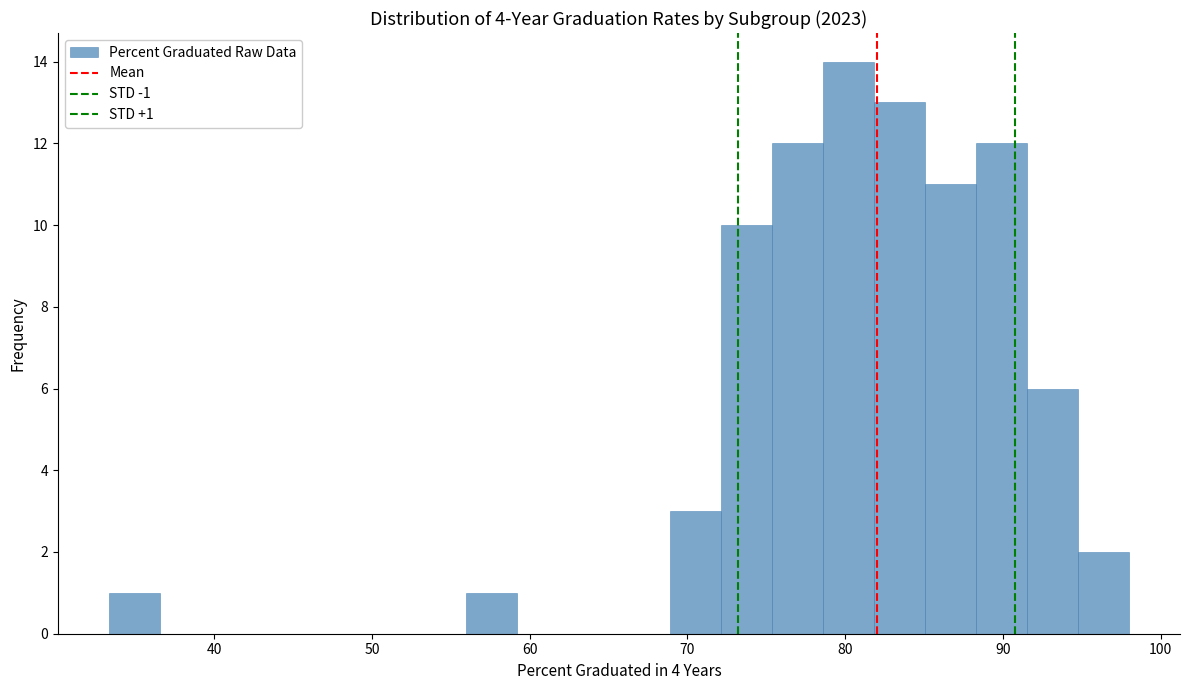

Read against the x-axis, roughly where is the centre of the tallest bar?

80